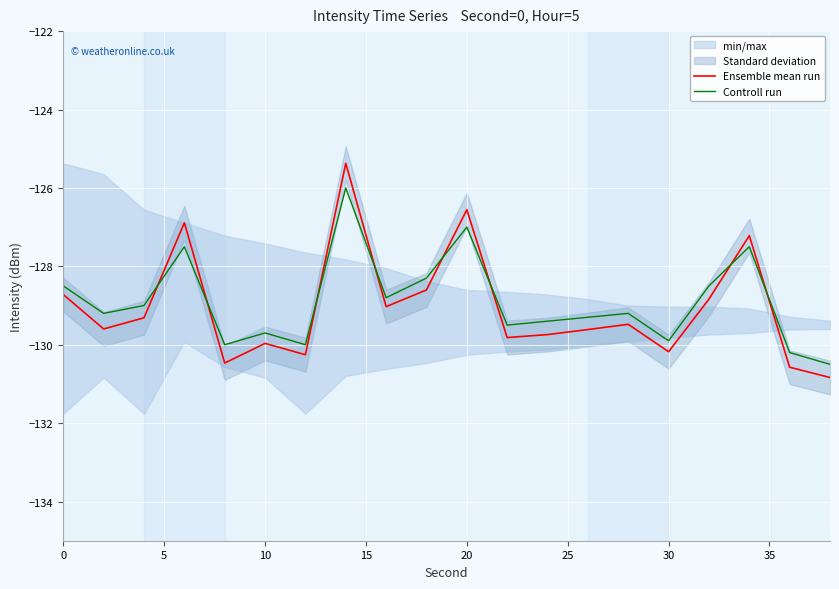

How many interior local peaks does the Controll run series have?

6